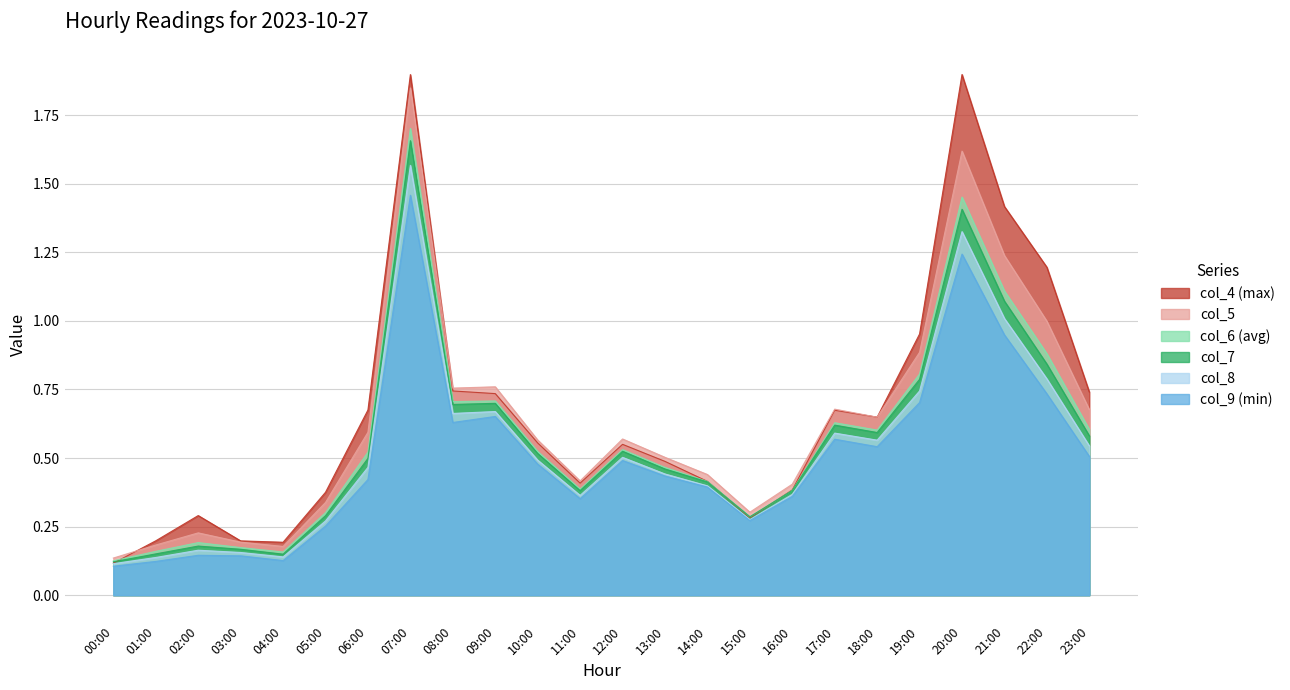

What are all the series names shown in the legend?

col_4 (max), col_5, col_6 (avg), col_7, col_8, col_9 (min)